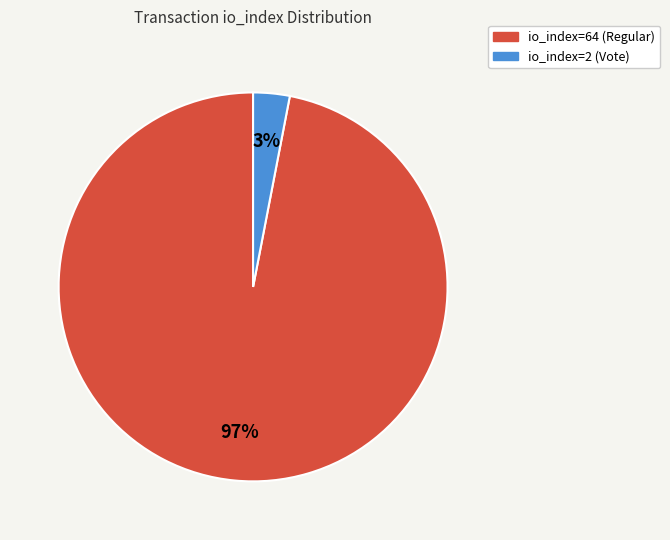

What is the smallest slice in the pie chart?

io_index=2 (Vote)